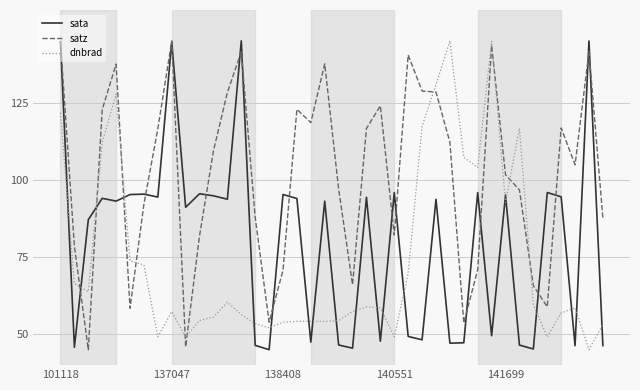

Which series ends up on top after the final intersection of satz and dnbrad?

satz